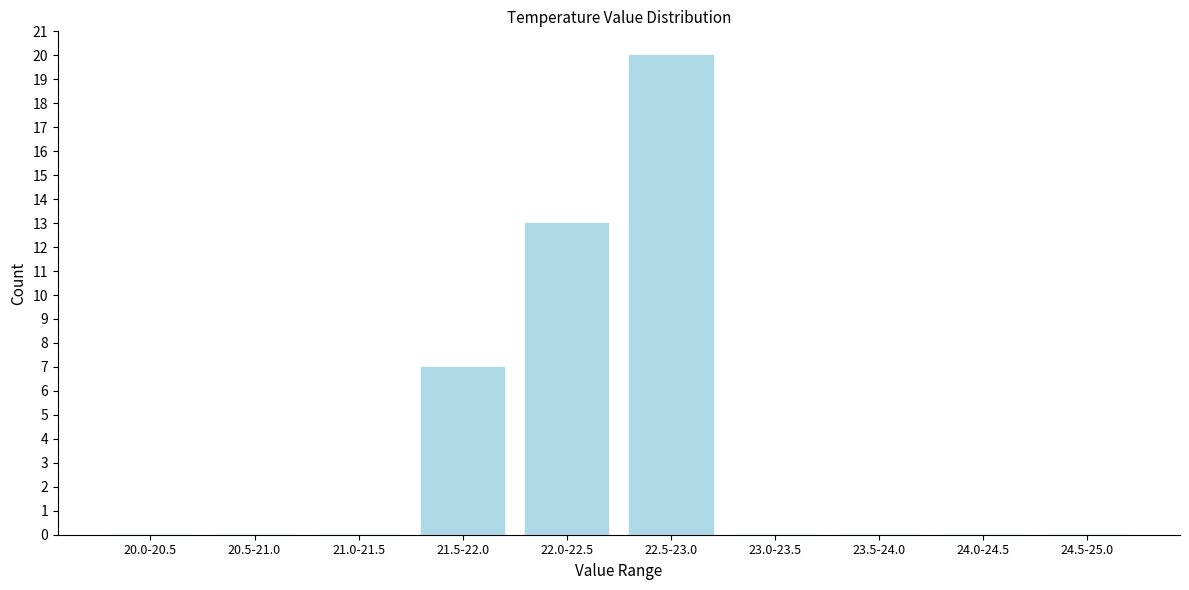

Reading right to left, transcribe all the data shown in this chart.

24.5-25.0=0	24.0-24.5=0	23.5-24.0=0	23.0-23.5=0	22.5-23.0=20	22.0-22.5=13	21.5-22.0=7	21.0-21.5=0	20.5-21.0=0	20.0-20.5=0